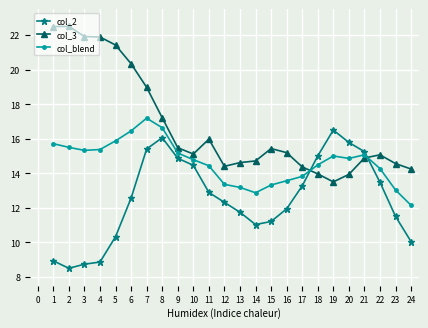

After their last crossing, which series has the higher values: col_3 or col_2?

col_3